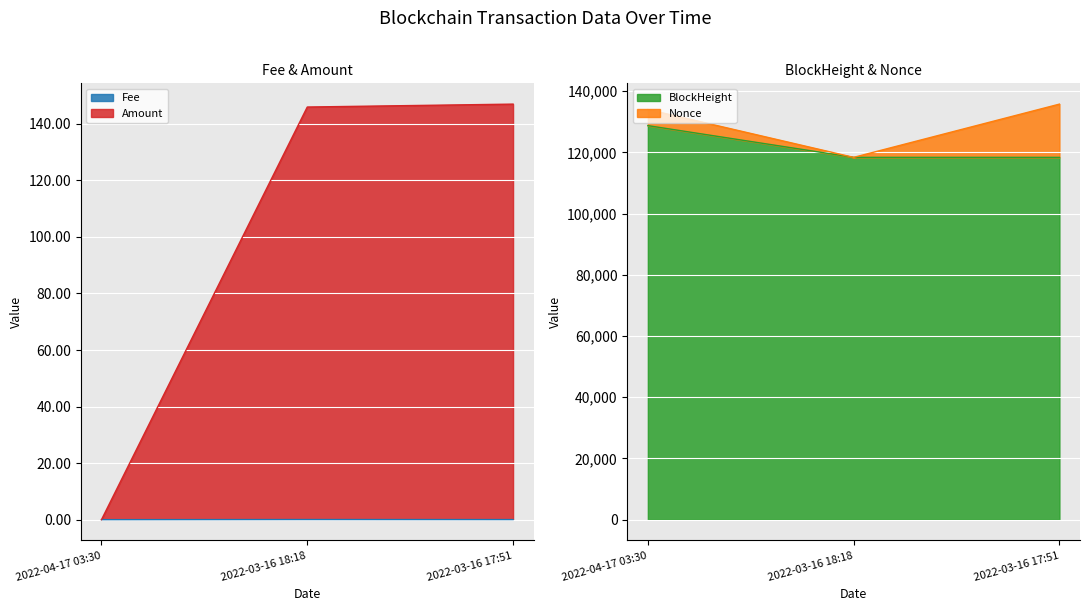

Which has a higher value, 2022-03-16 17:51 or 2022-04-17 03:30?

2022-03-16 17:51